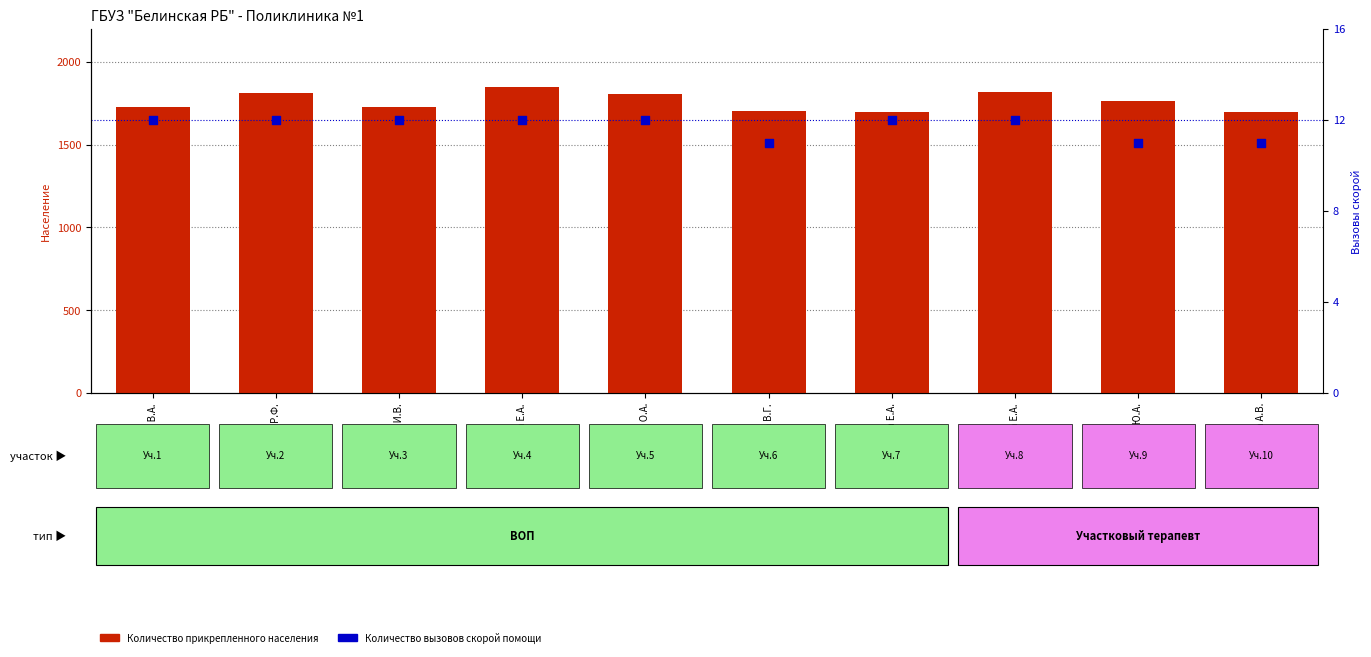

Which series contains the highest Y value?

Количество прикрепленного населения